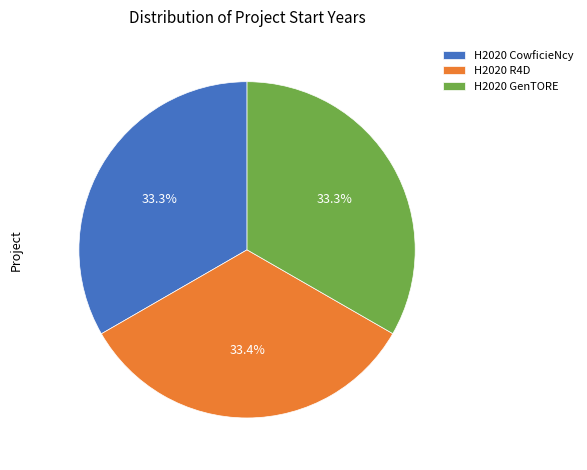

True or false: H2020 GenTORE accounts for 46% of the total.

False